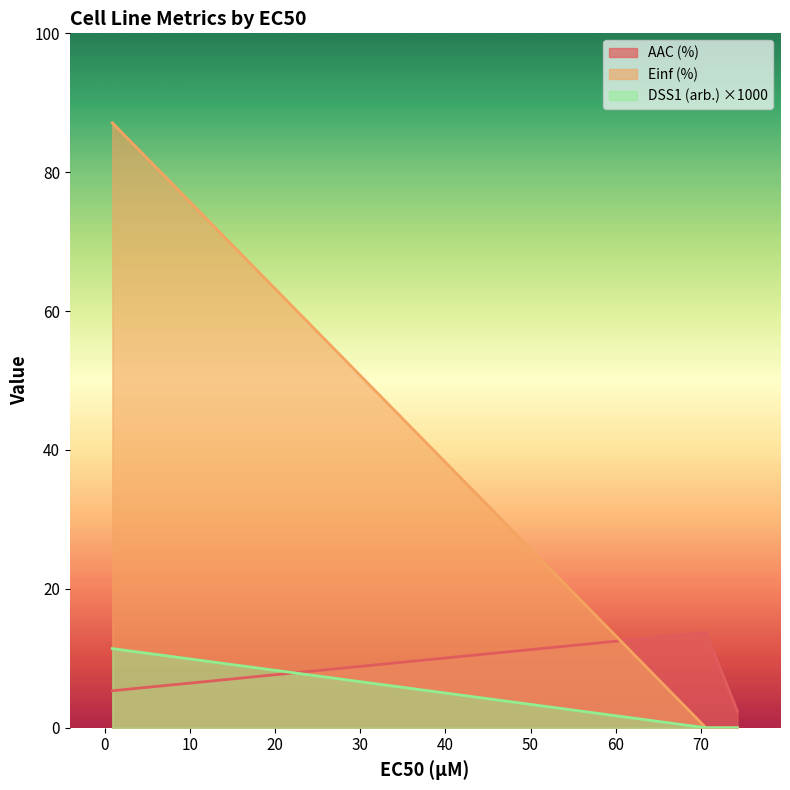

What position from the right is 0.894?

3